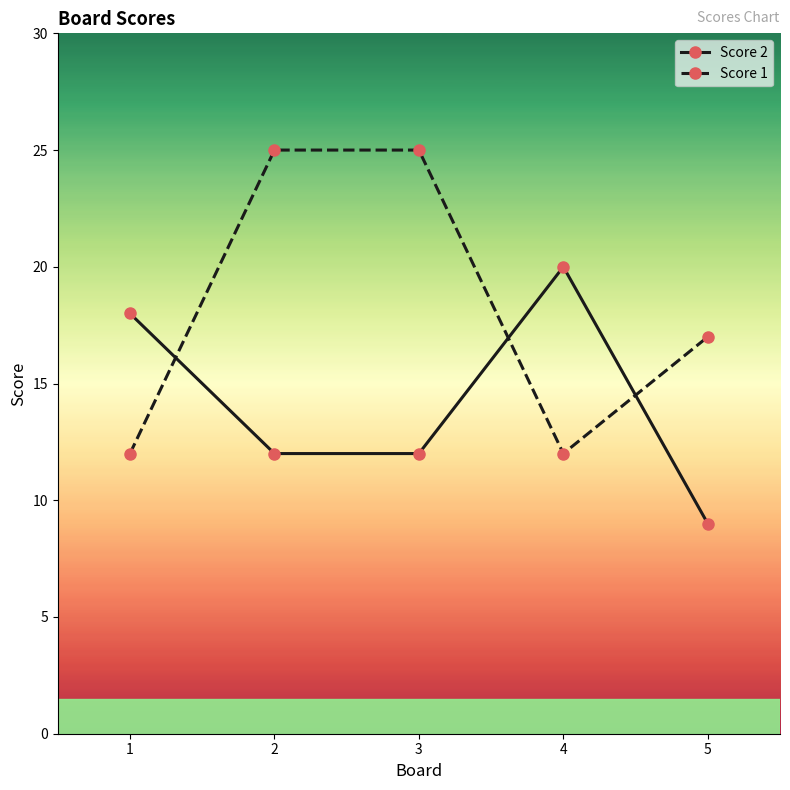

Where do Score 2 and Score 1 first cross each other?

1 and 2